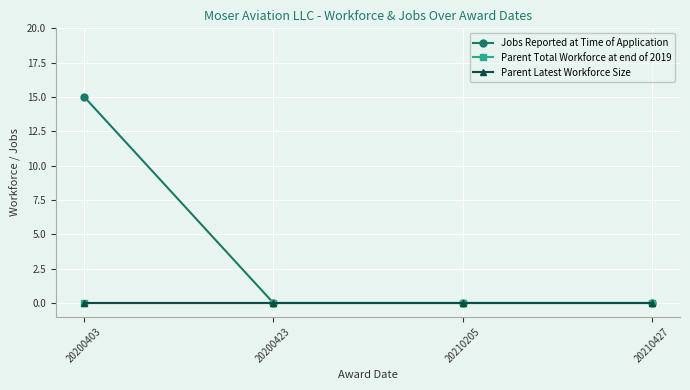

Between 20210427 and 20210205, which is larger?

20210427